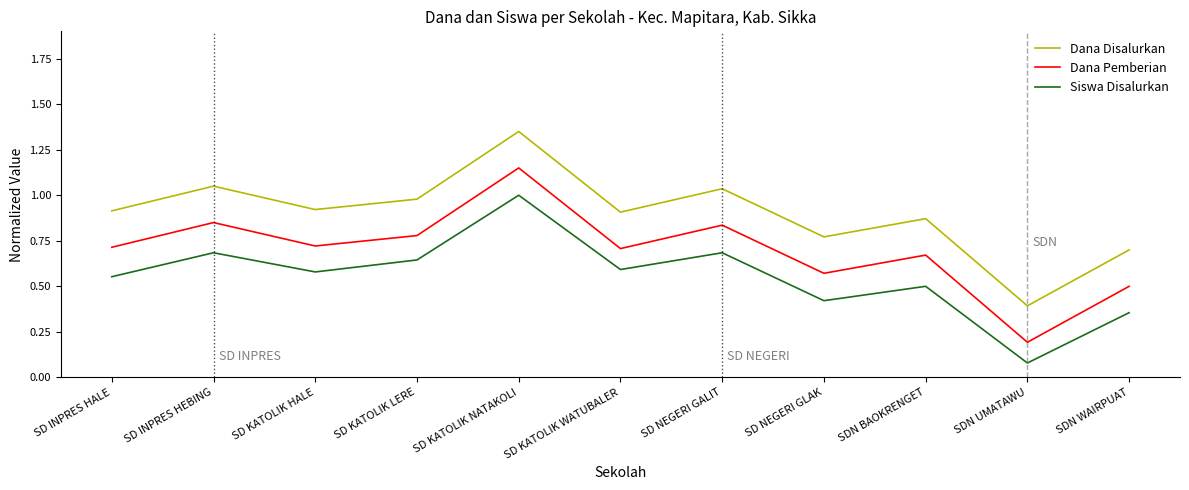

At which category does the chart reach its minimum across all series?

SDN UMATAWU